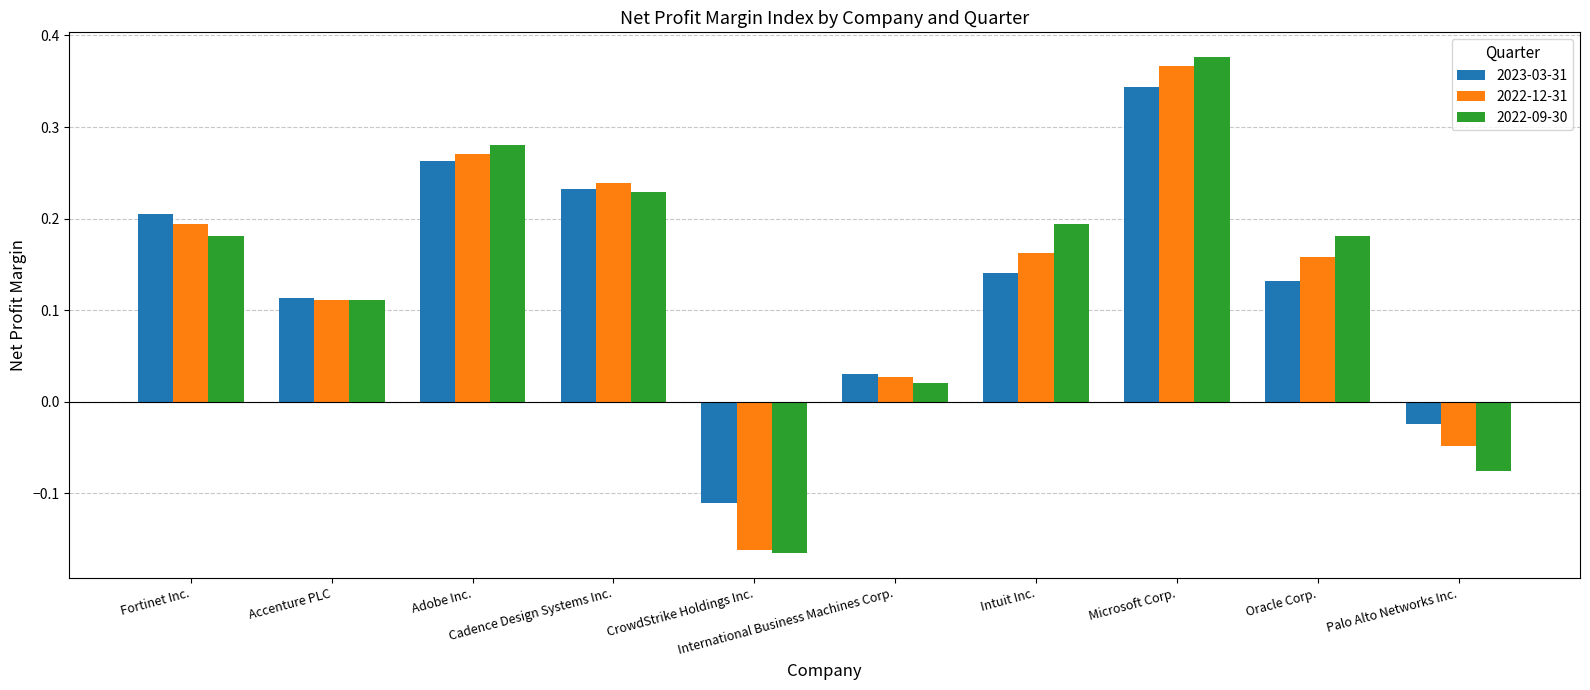

Does the chart contain stacked bars?

No